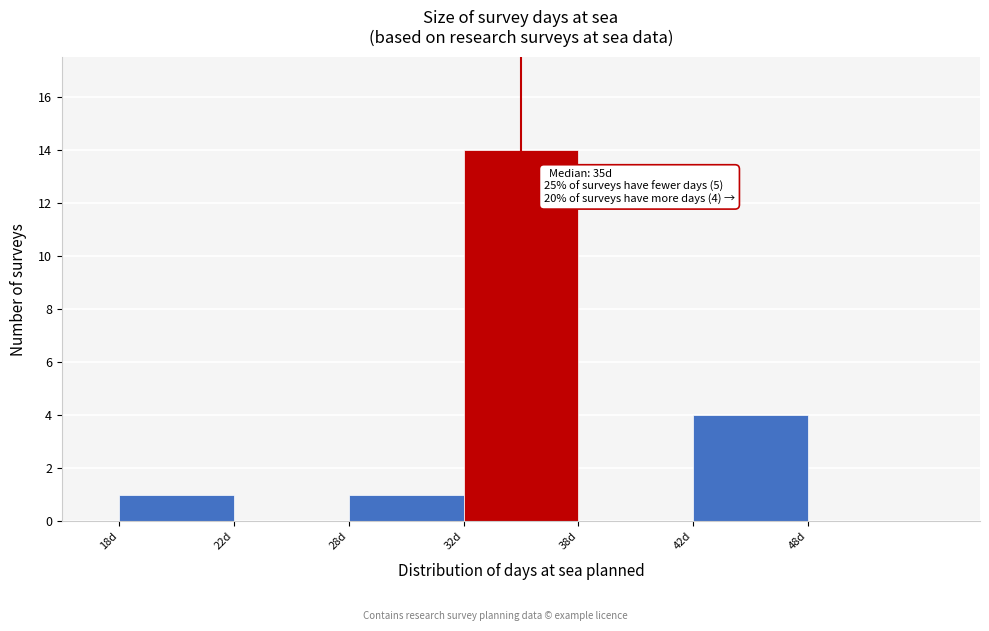

Reading right to left, list all the values displayed in this chart.

42d=4	38d=0	32d=14	28d=1	22d=0	18d=1